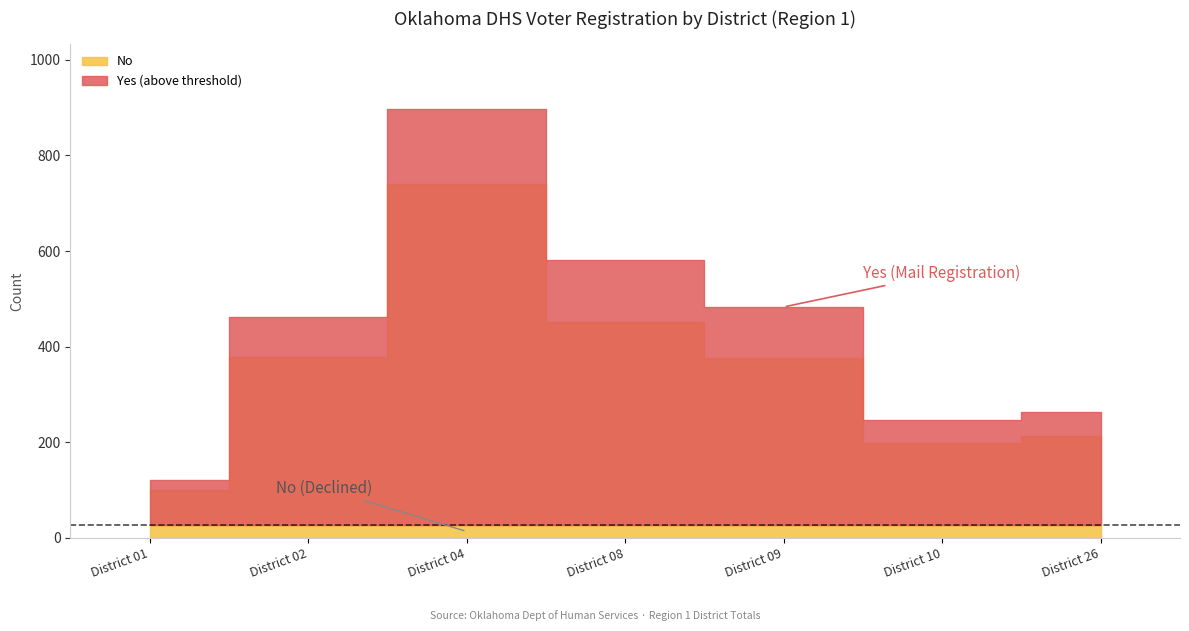

Rank the categories by No value from highest to lowest.

District 04, District 08, District 02, District 09, District 26, District 10, District 01